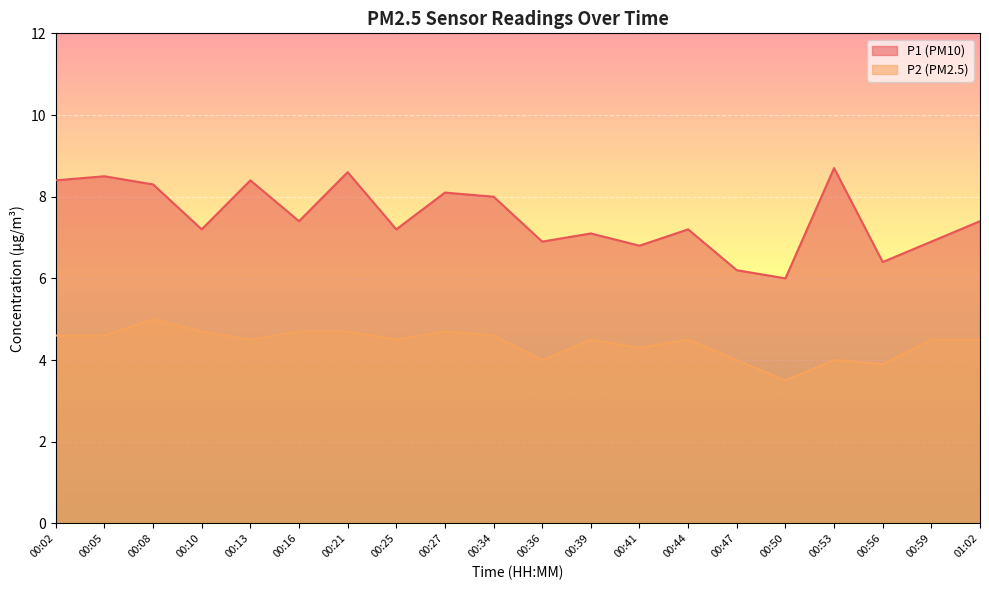

True or false: P2 and P1 intersect in this chart.

False